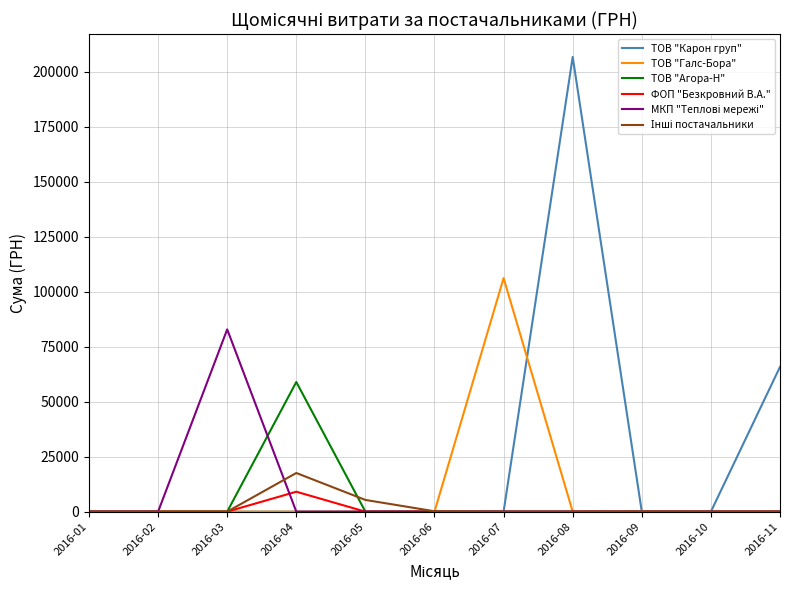

What is the maximum value shown in the chart?

206631.6